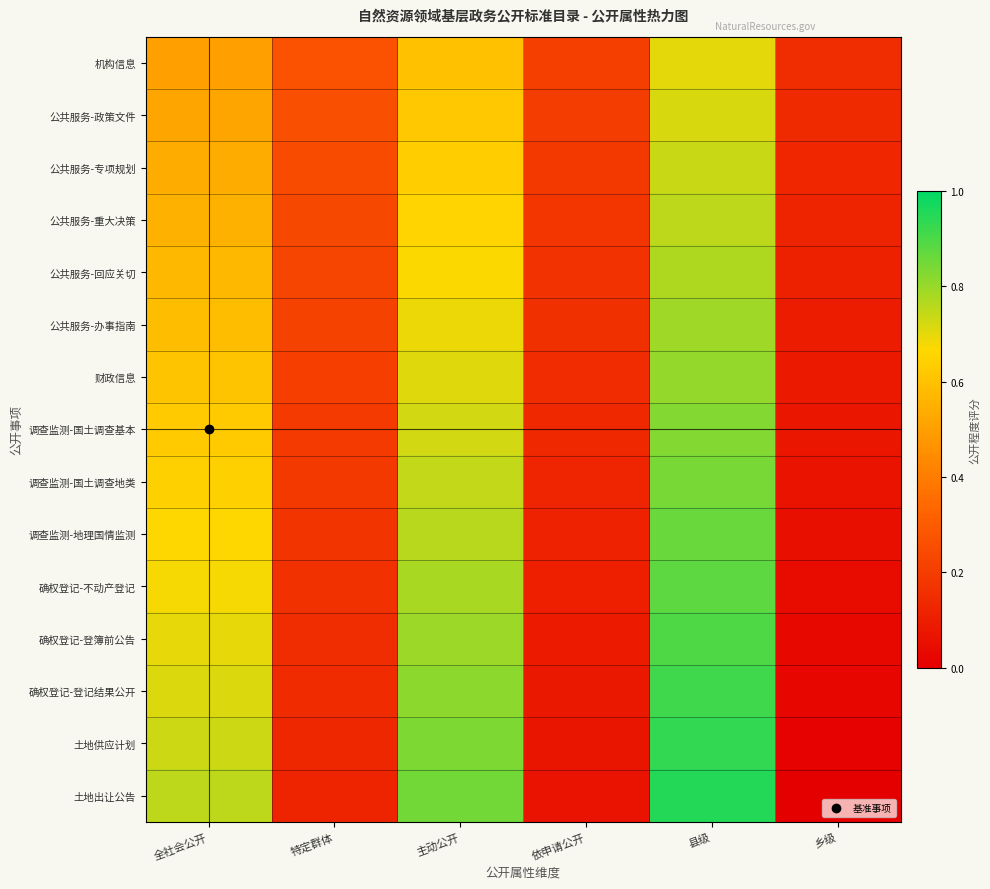

How many series are shown in this chart?

15